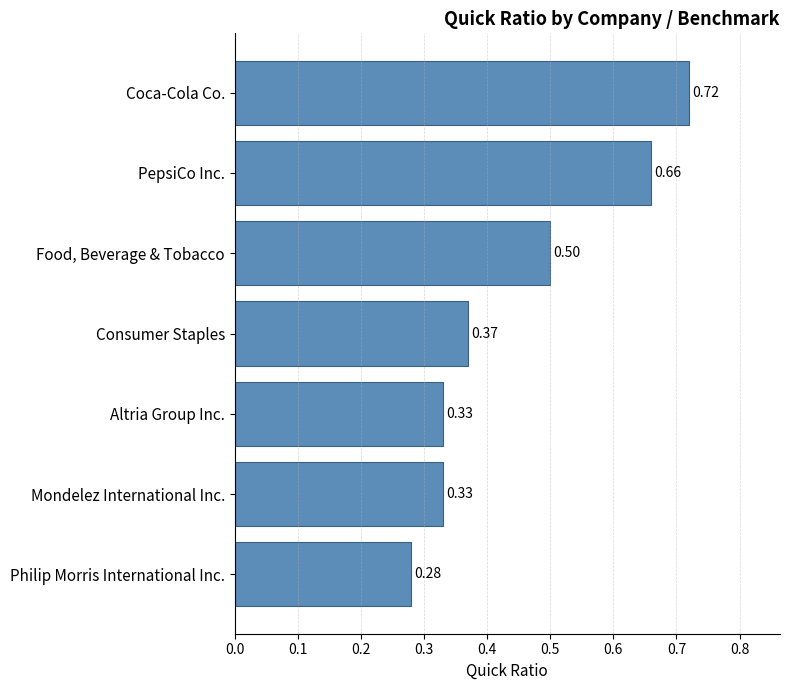

Where is the data nearest to the value 0?

Philip Morris International Inc.